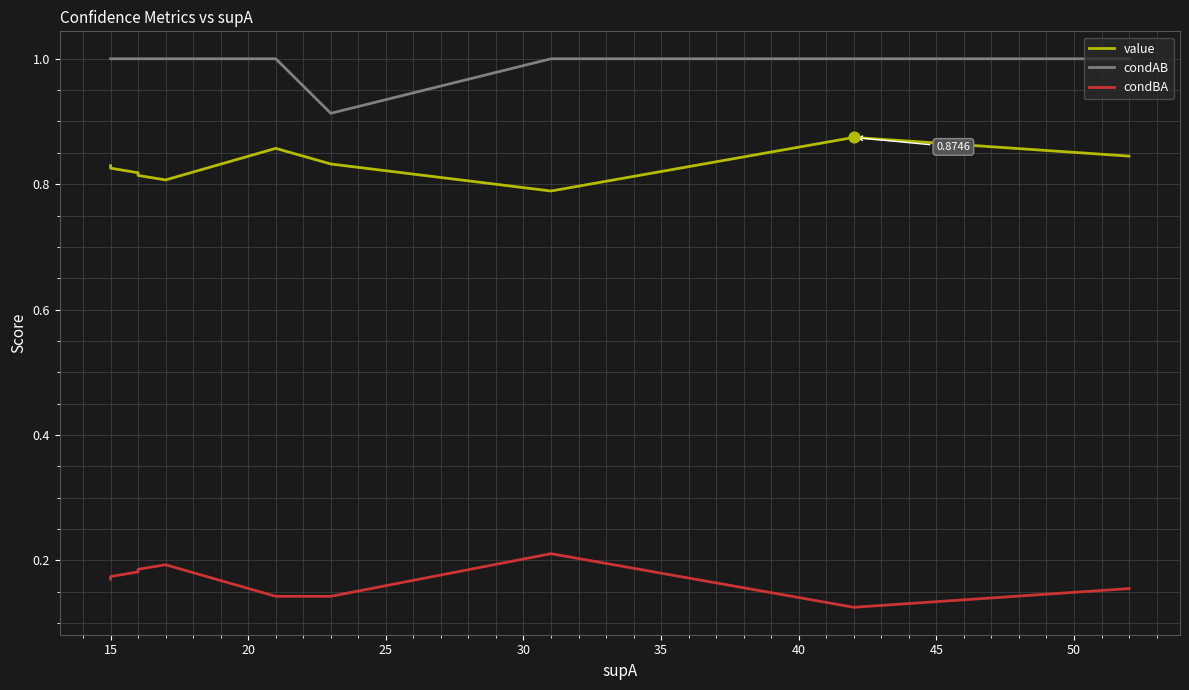

What are all the series names shown in the legend?

value, condAB, condBA